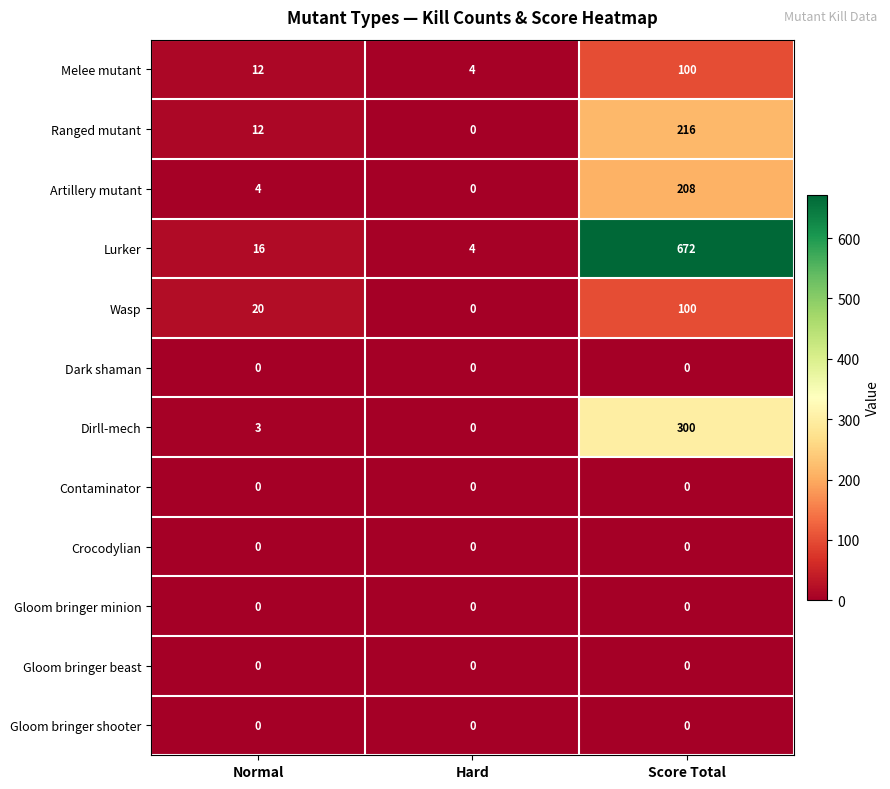

Which series has the largest total across all categories?

Lurker